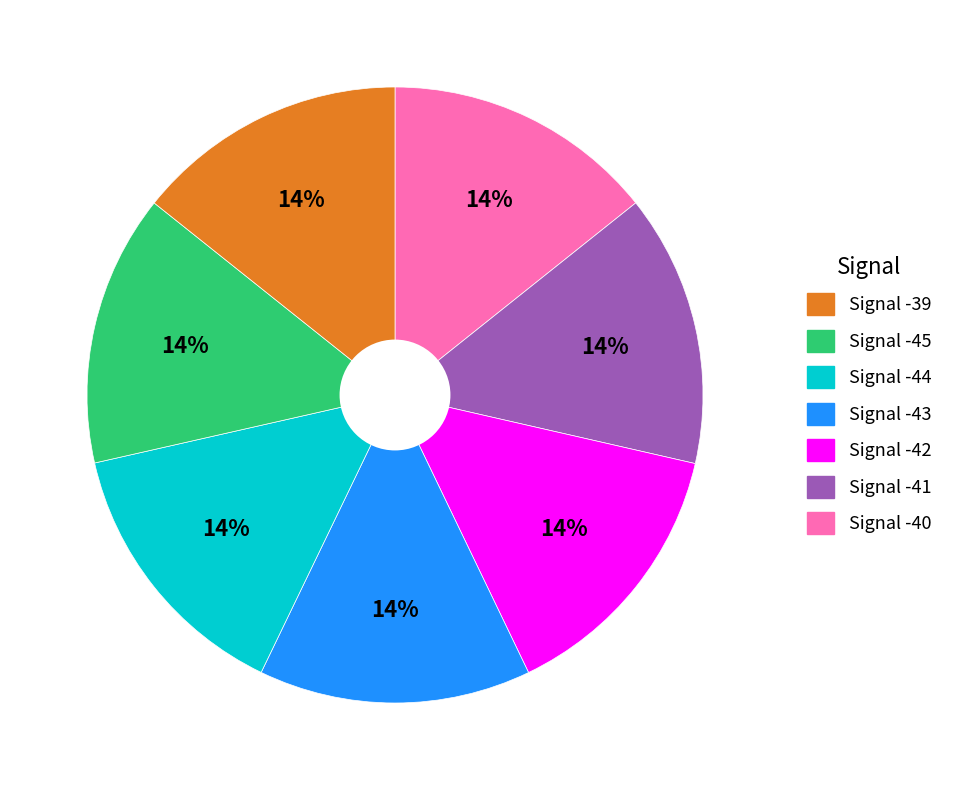

To the nearest percent, what is the average slice percentage?

14%